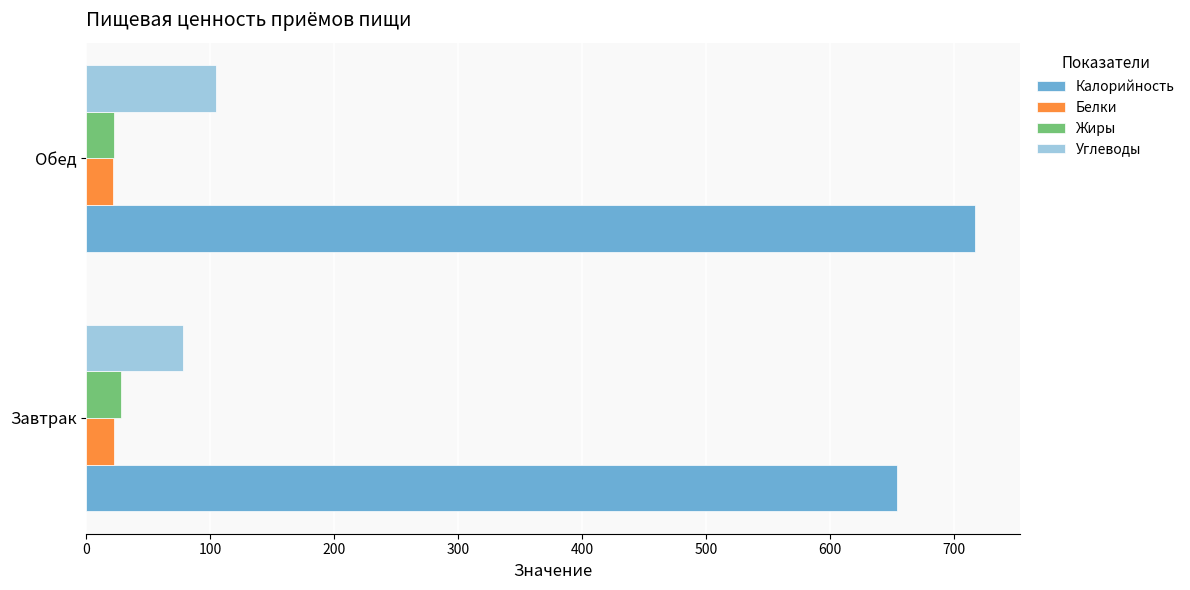

What is the difference between the highest and lowest values at Обед?

695.8